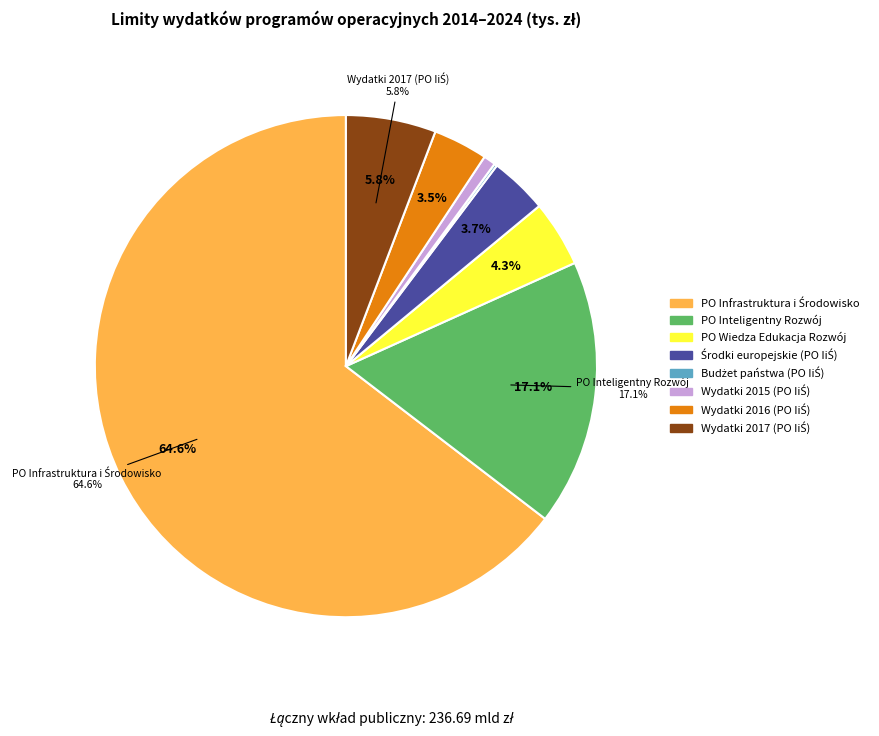

To the nearest percent, what is the difference between the Wydatki 2015 and Środki europejskie slice percentages?

3%